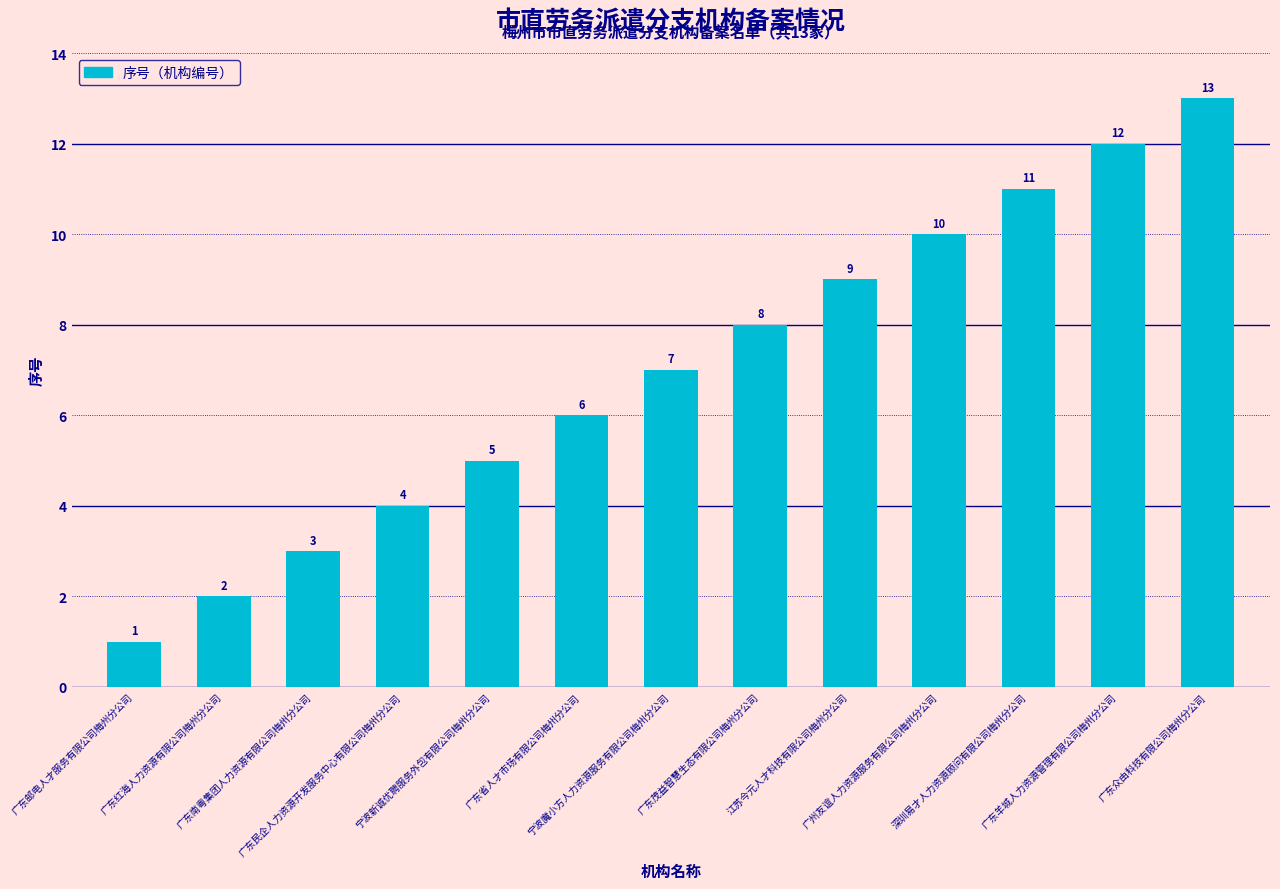

At which category does the chart reach its minimum across all series?

广东邮电人才服务有限公司梅州分公司